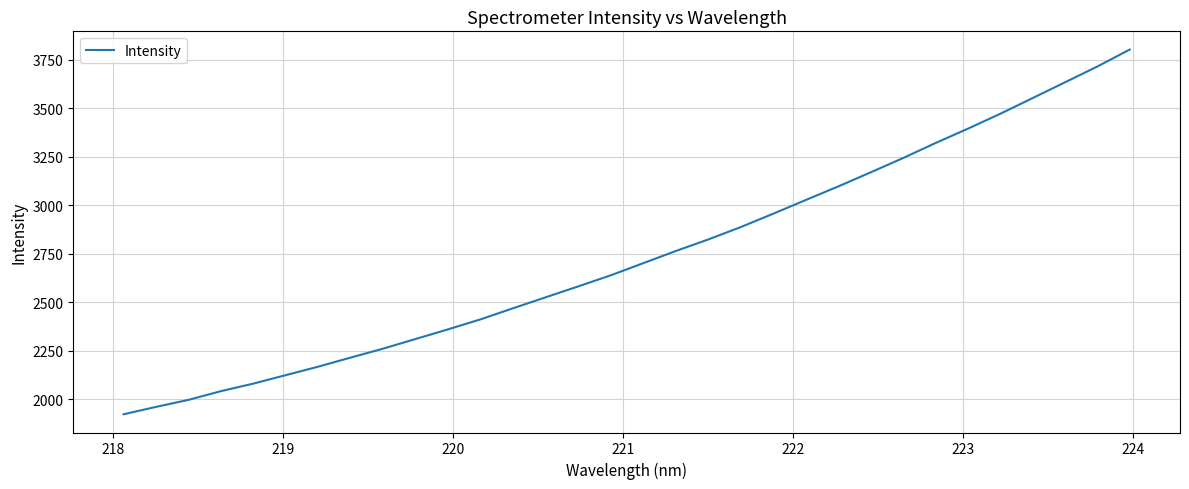

What is the maximum value shown in the chart?

3801.2